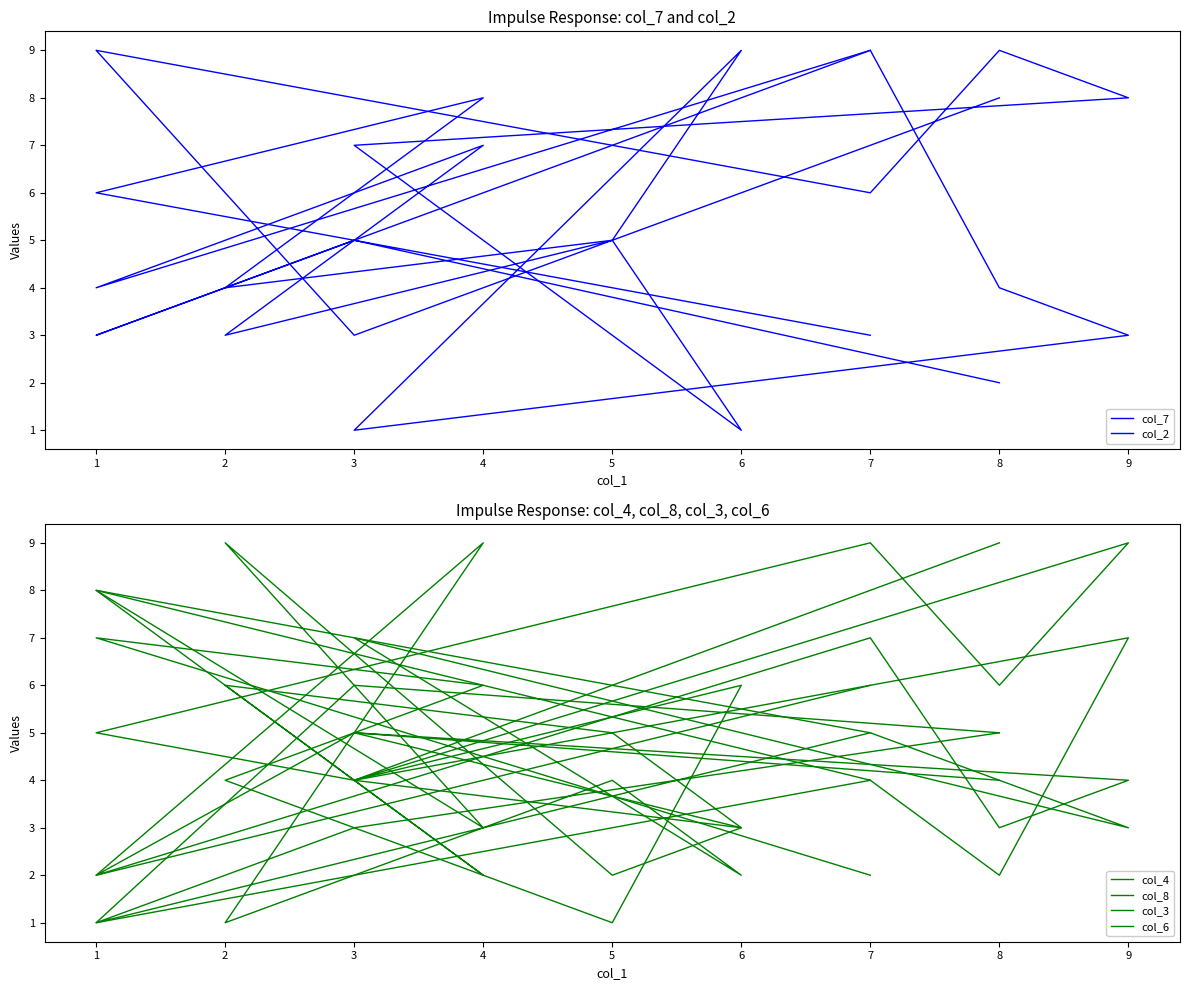

At which category does col_4 reach its first local peak?

3